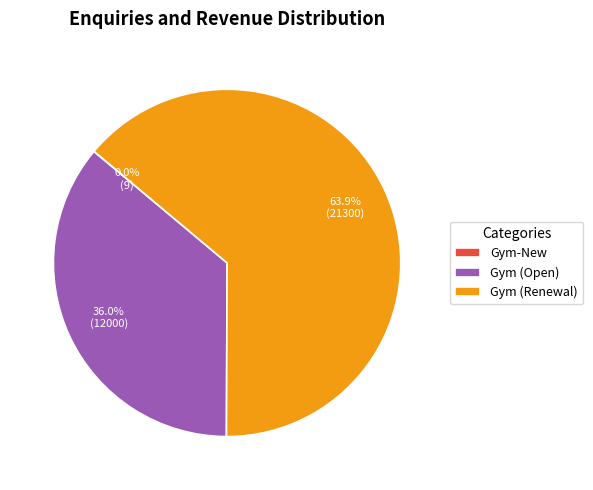

True or false: Gym (Renewal) accounts for 64% of the total.

True